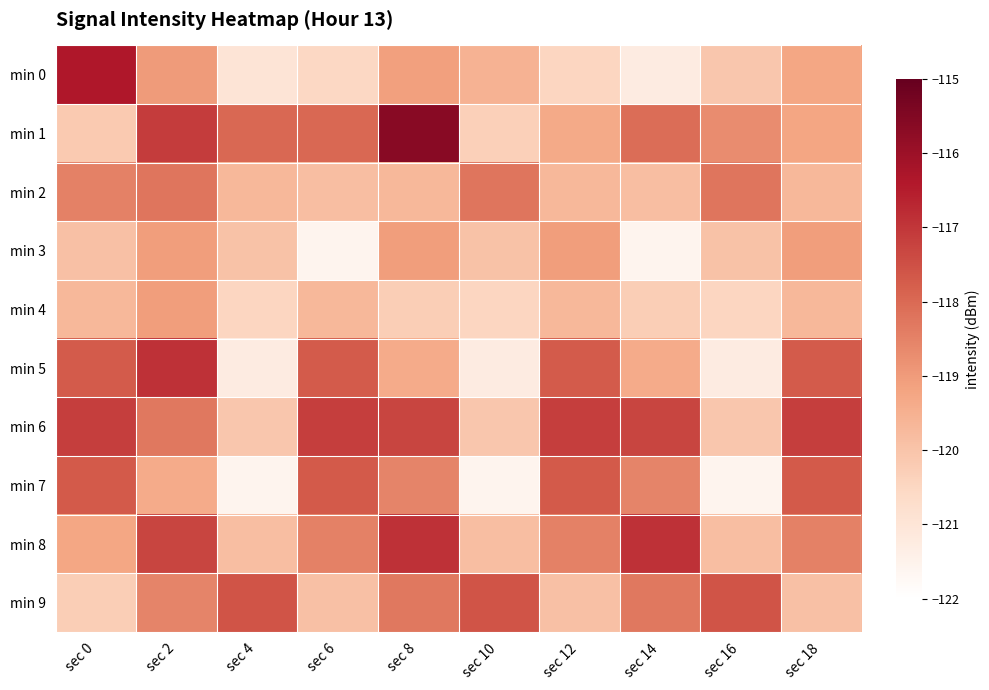

At which category is the sum across all series the highest?

sec 2